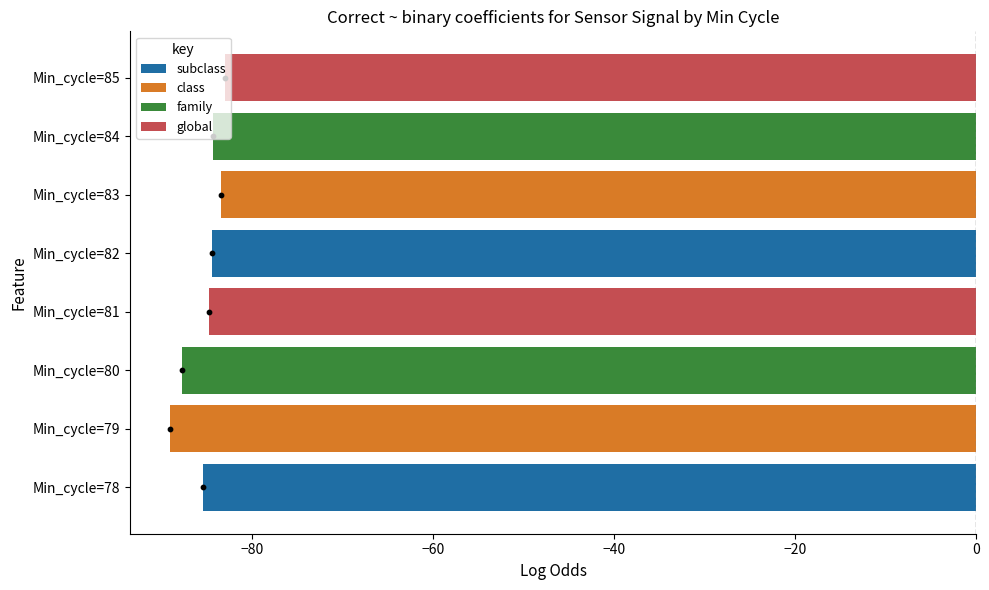

What is the change in value from Min_cycle=79 to Min_cycle=80?

+1.2